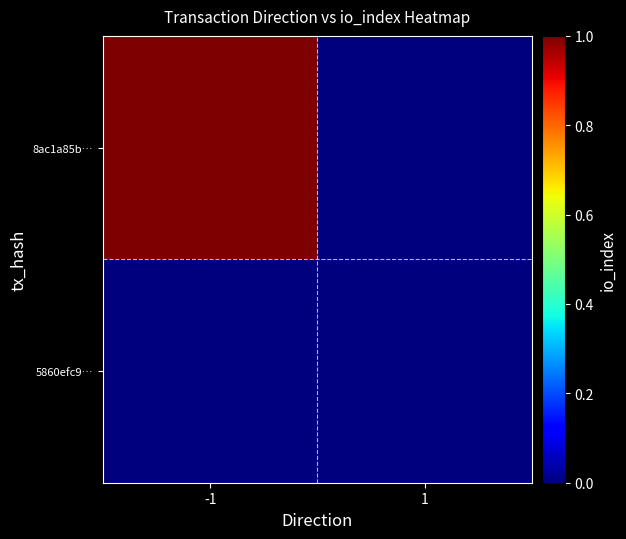

Reading left to right, what are all the values shown in this chart?

8ac1a85b…: -1=1	1=0
5860efc9…: -1=0	1=0